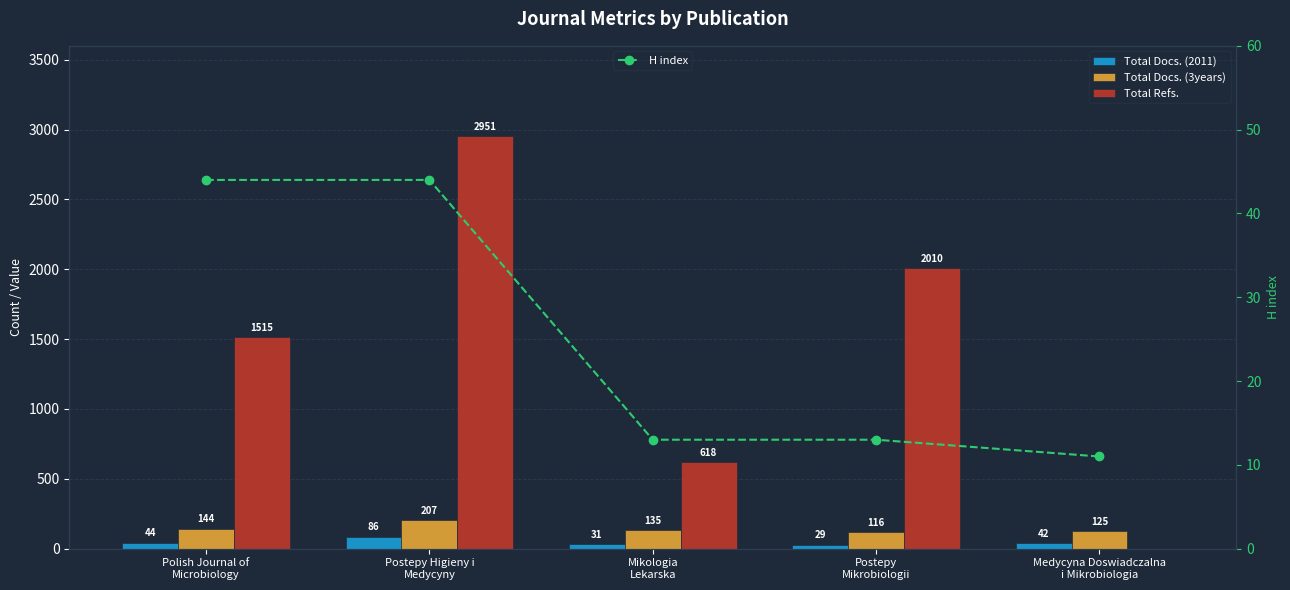

What are all the series names shown in the legend?

Total Docs. (2011), Total Docs. (3years), Total Refs., H index